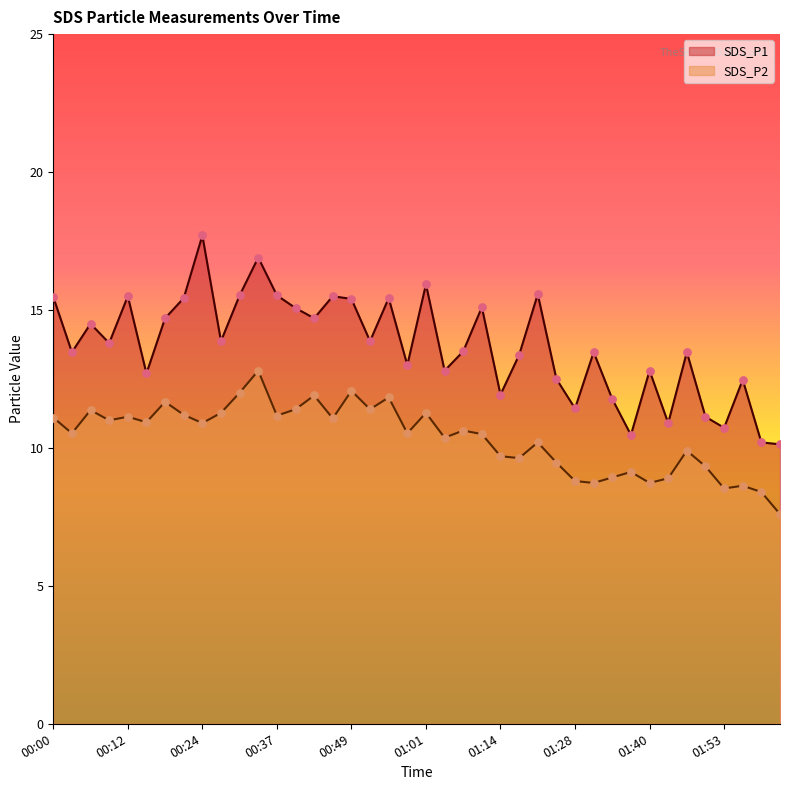

Which series has the widest spread of Y values?

SDS_P1